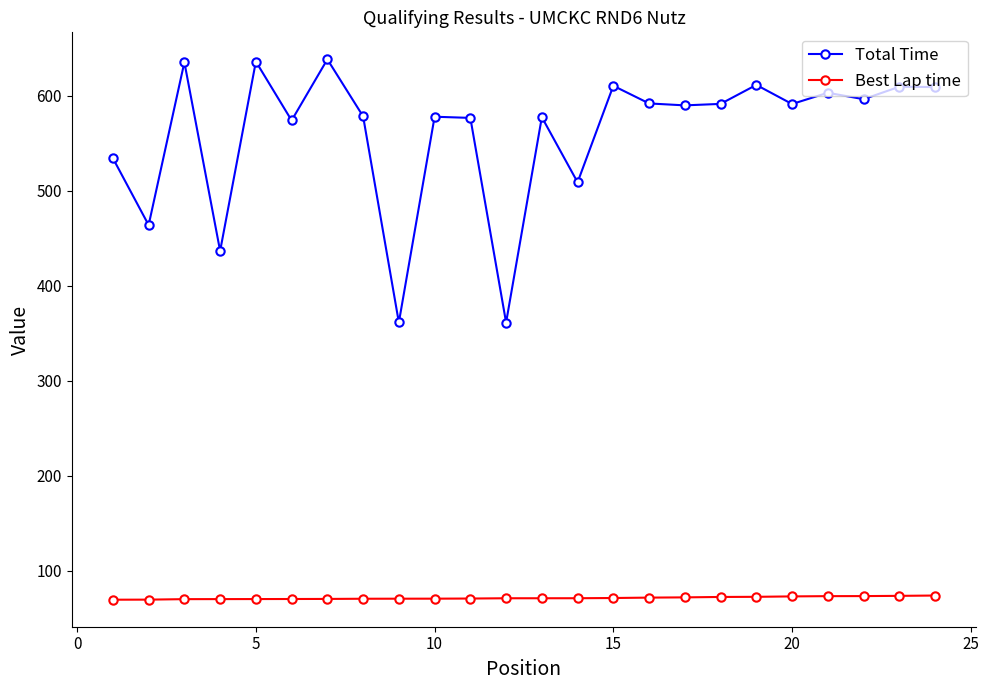

True or false: Total Time and Best Lap time intersect in this chart.

False